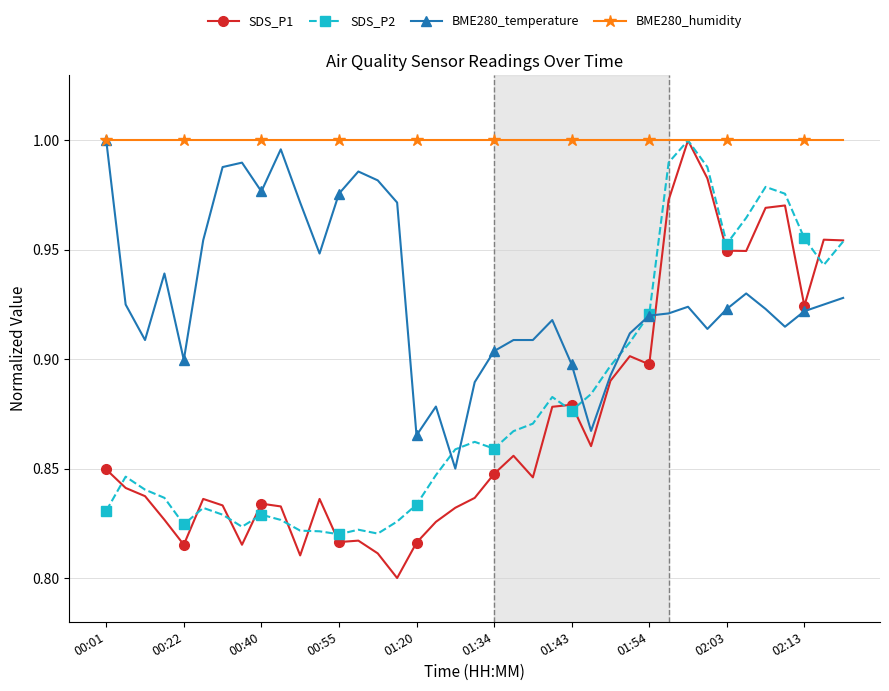

How many lines are shown in the chart?

4